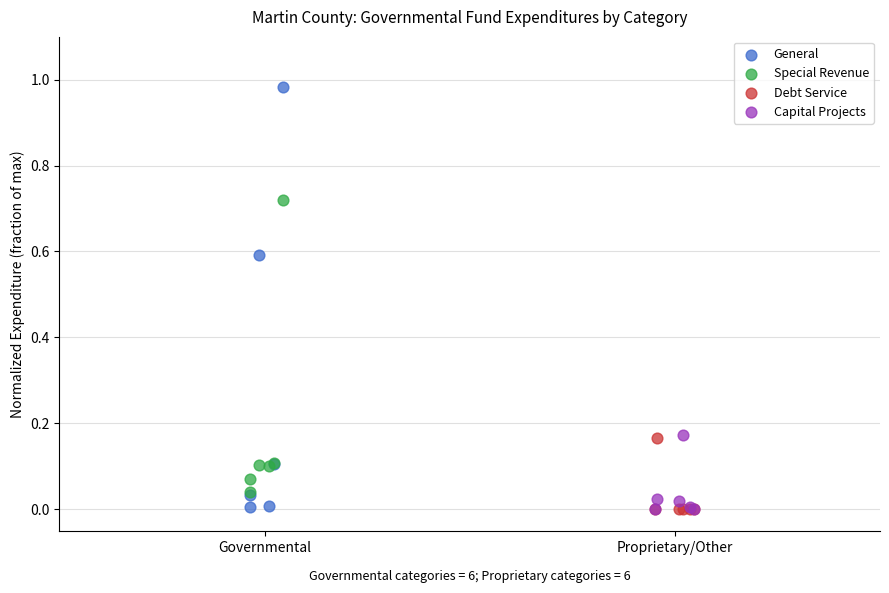

Which series reaches the maximum Y coordinate?

General